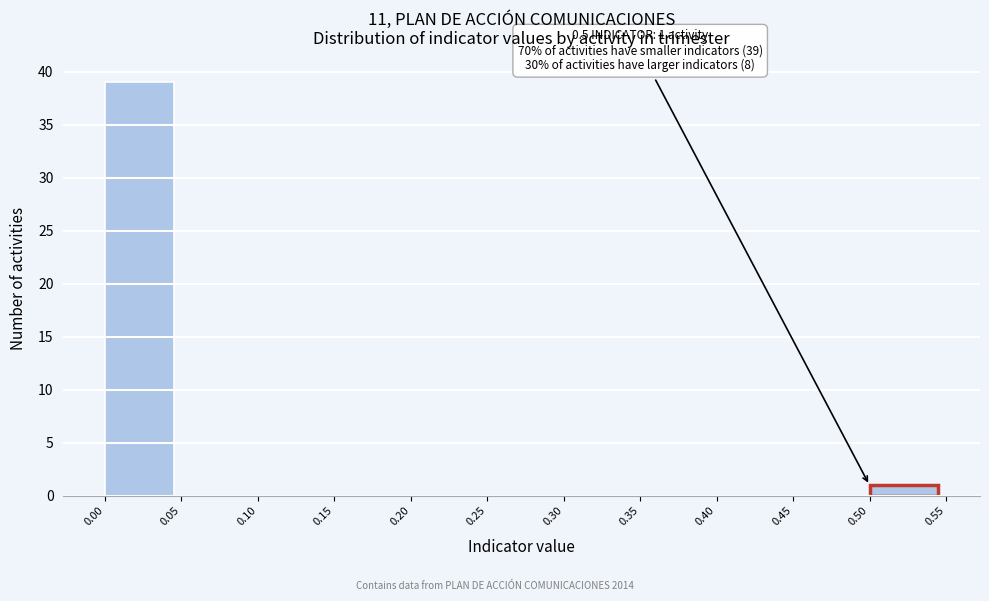

Which range on the x-axis has the tallest bar?

0.00 to 0.05